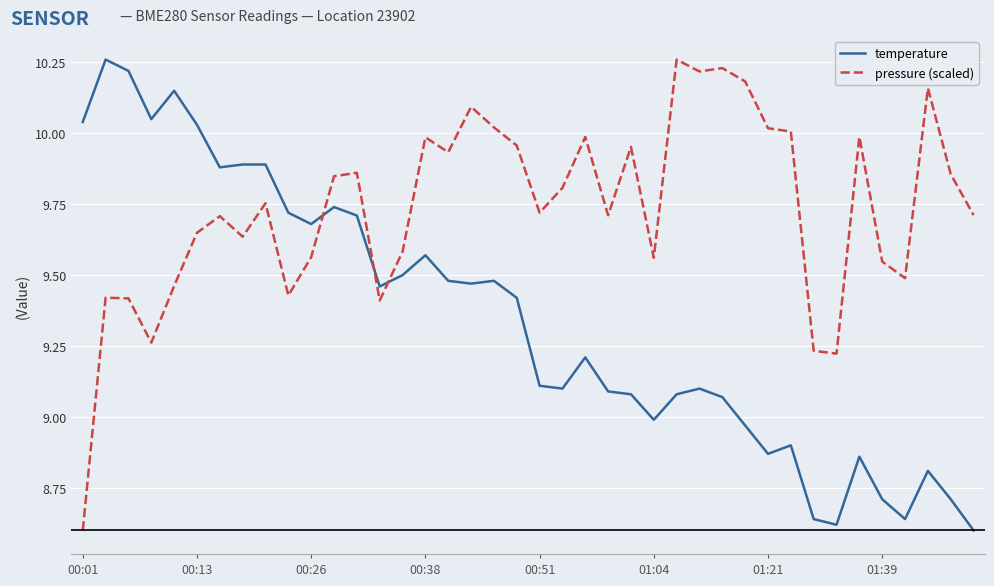

True or false: pressure (scaled) and temperature cross at least once.

True